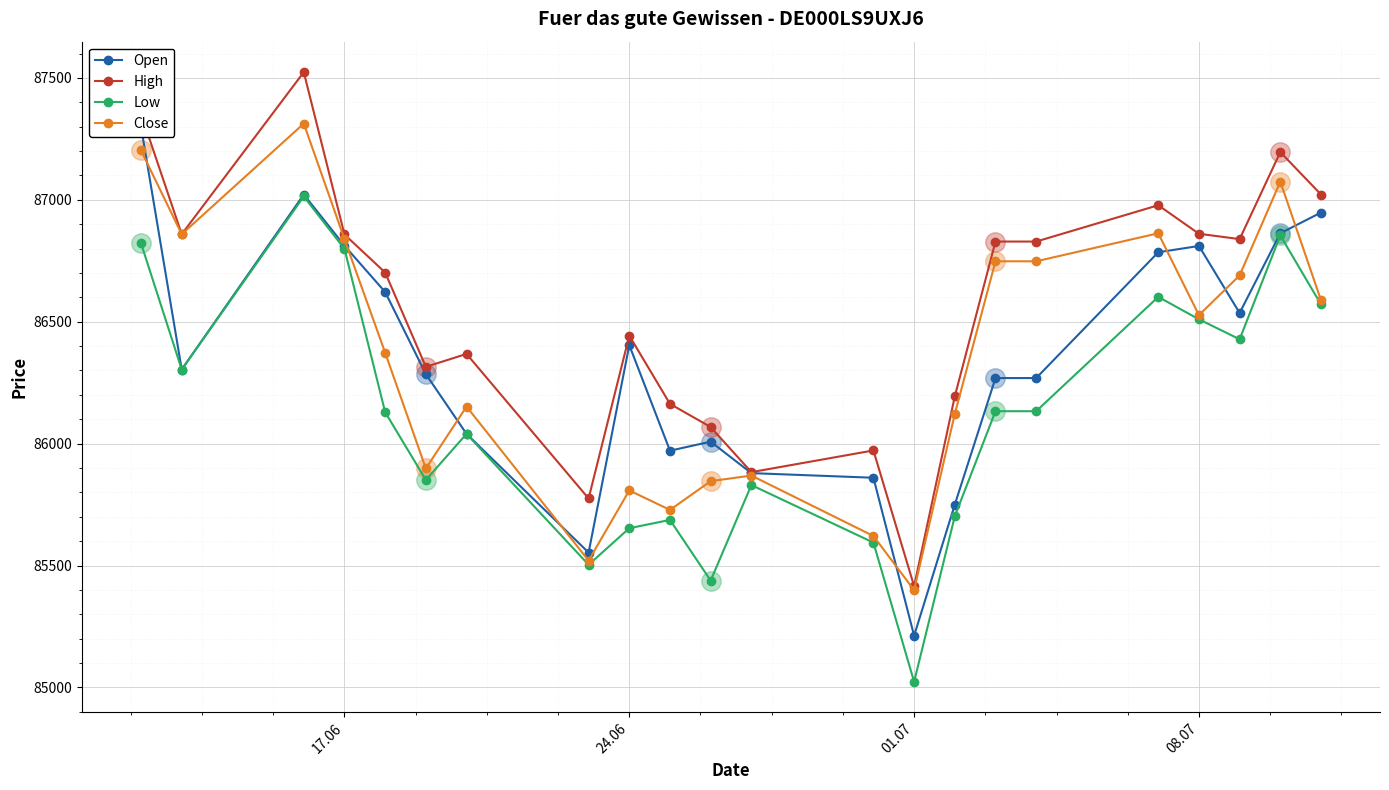

What is the average value of the Low series?

86119